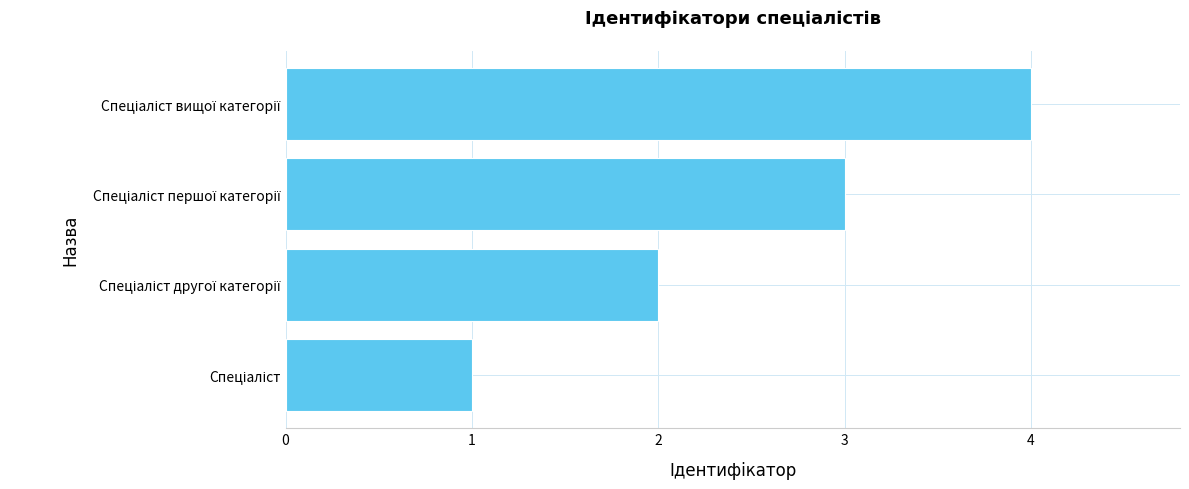

What is the maximum value shown in the chart?

4